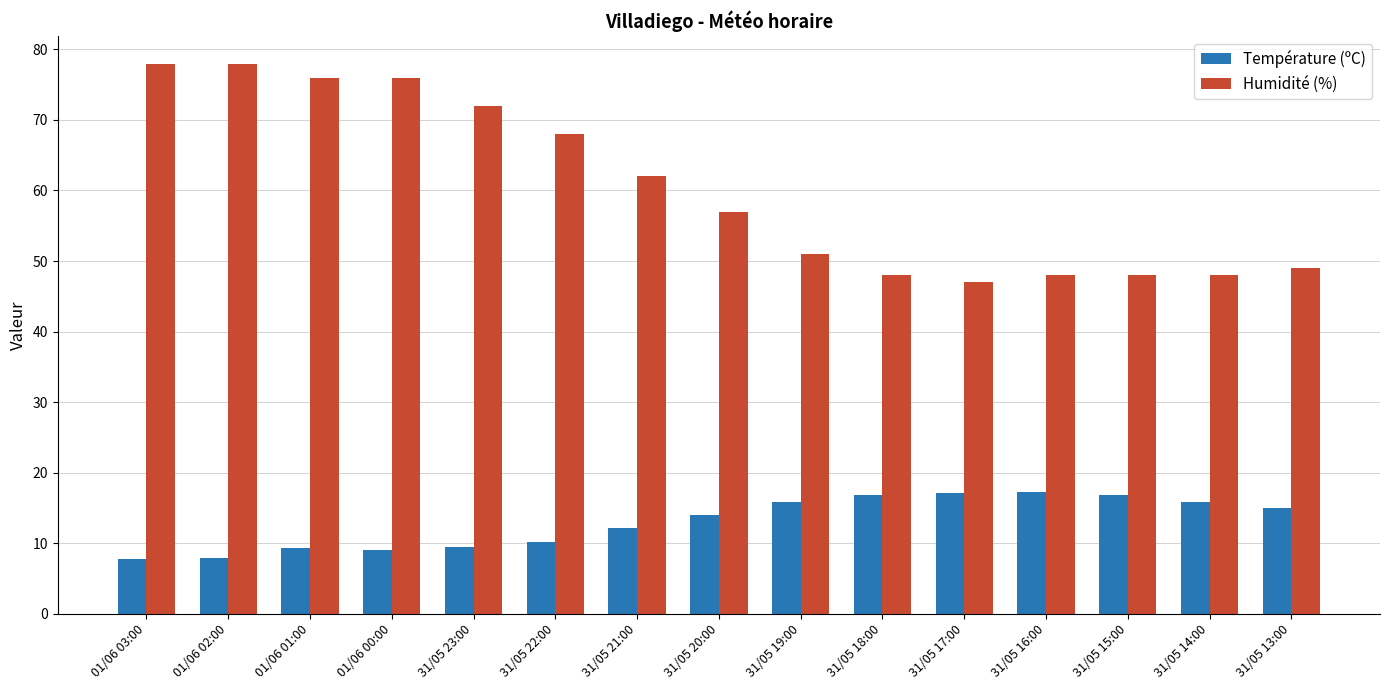

Which series has the largest range (max minus min)?

Humidité (%)